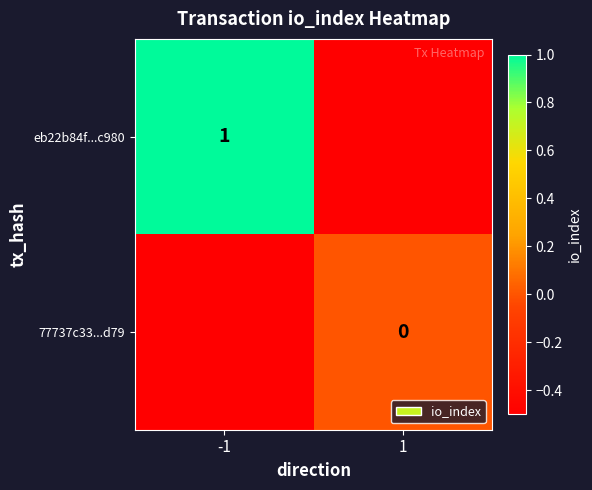

At how many categories does at least one series exceed 0?

1